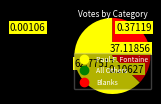

Does any single category account for the majority?

Yes